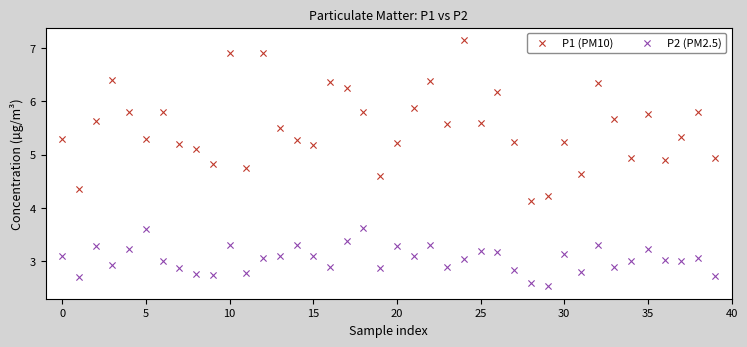

Which series reaches the minimum Y coordinate?

P2 (PM2.5)